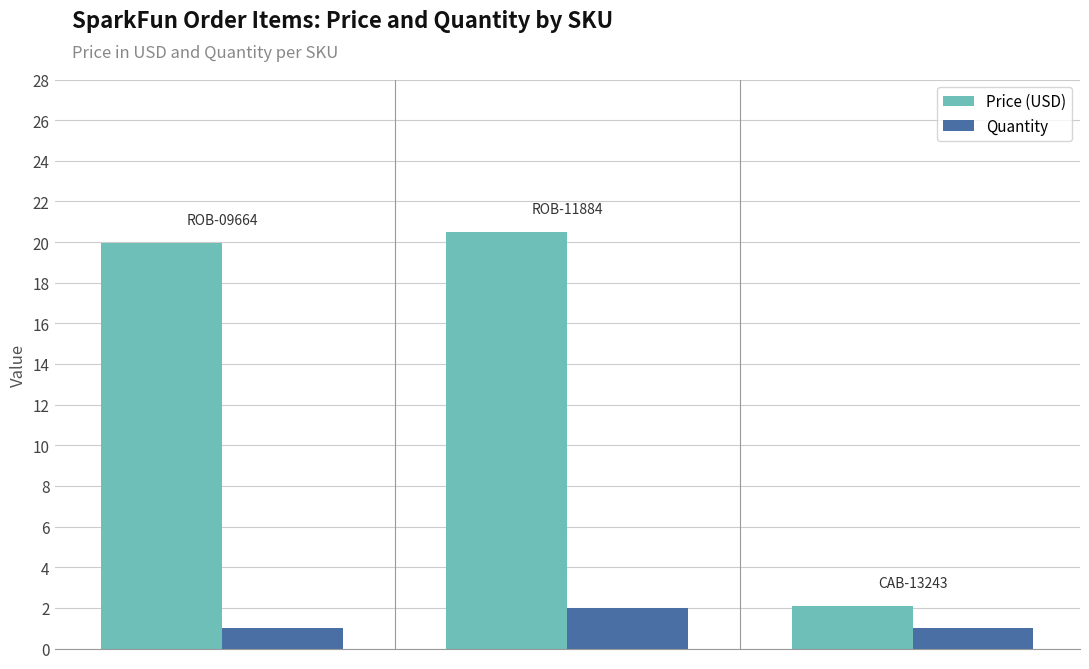

List the series in order of their overall mean, lowest first.

Quantity, Price (USD)